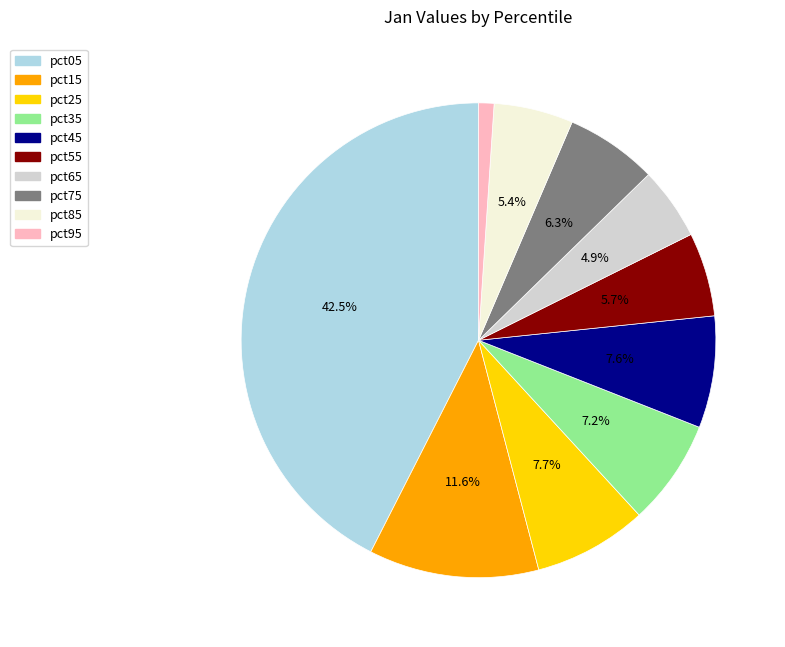

Is there a majority slice in this chart?

No